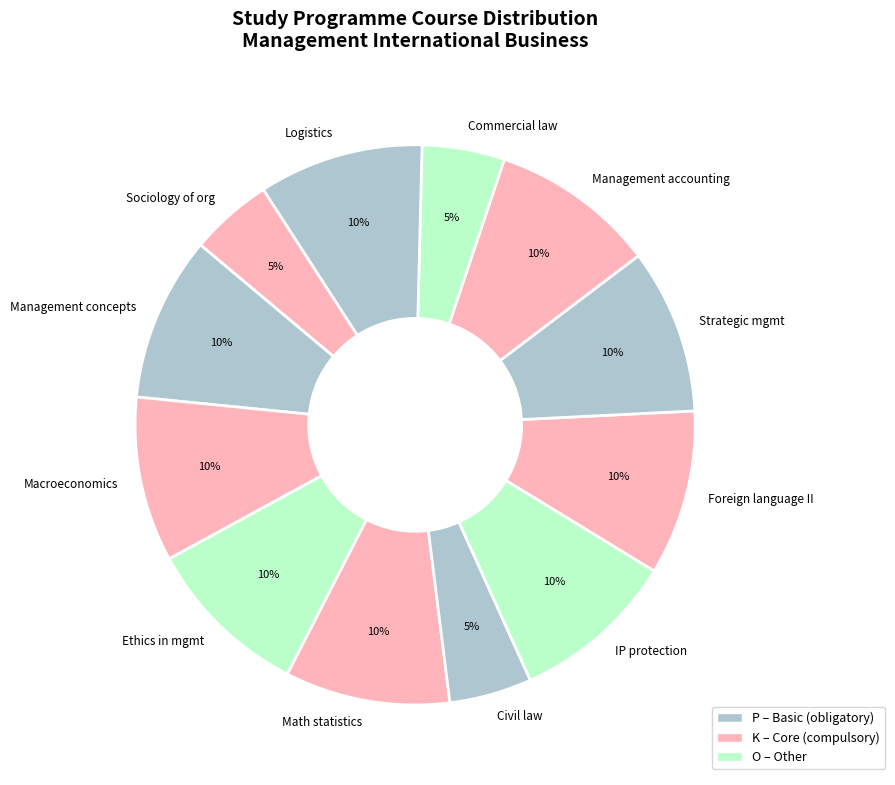

Do IP protection and Logistics together represent more than half of the pie?

No